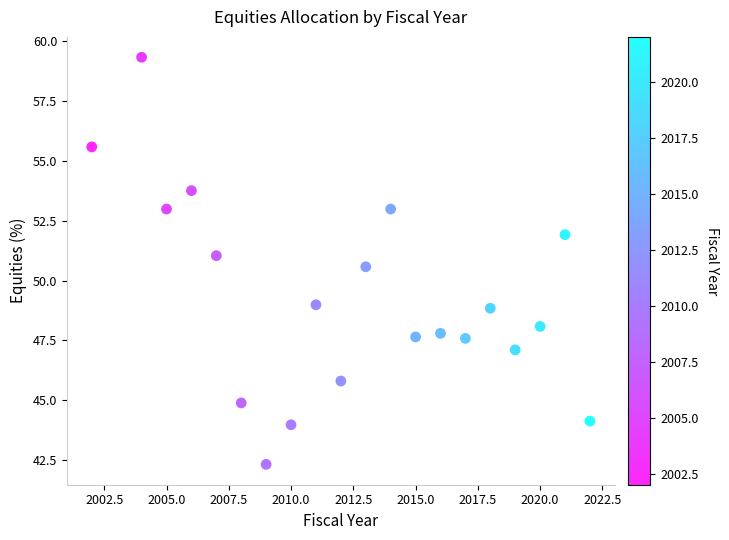

What is the range of Y values (max minus min)?

17.0